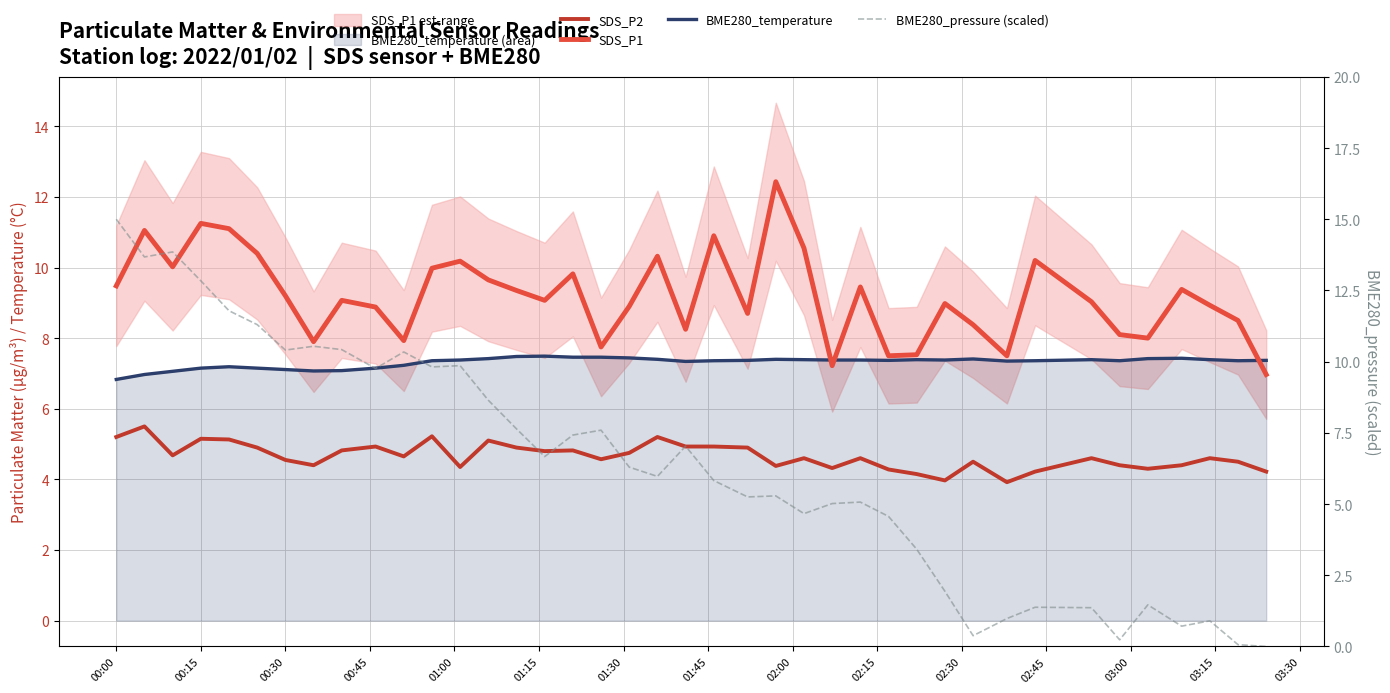

Does the chart display data point markers on the line(s)?

No